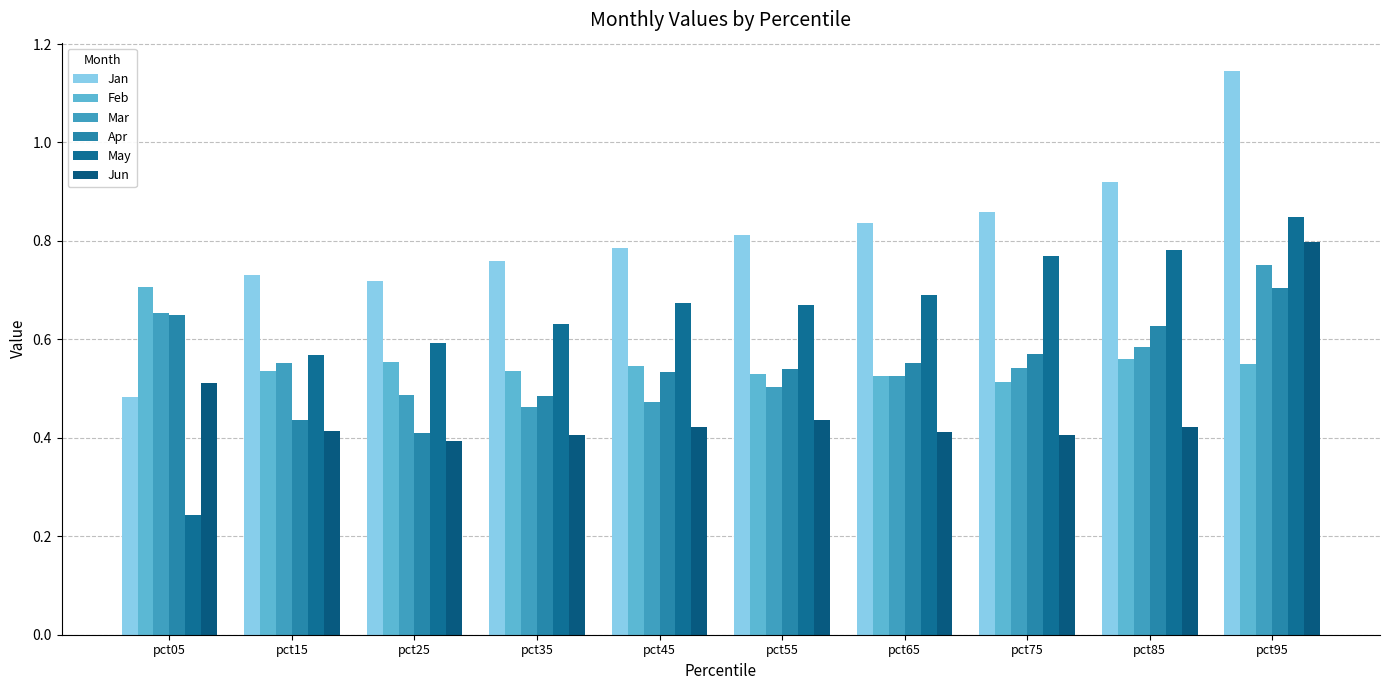

Which series changed the most between pct15 and pct95?

Jan